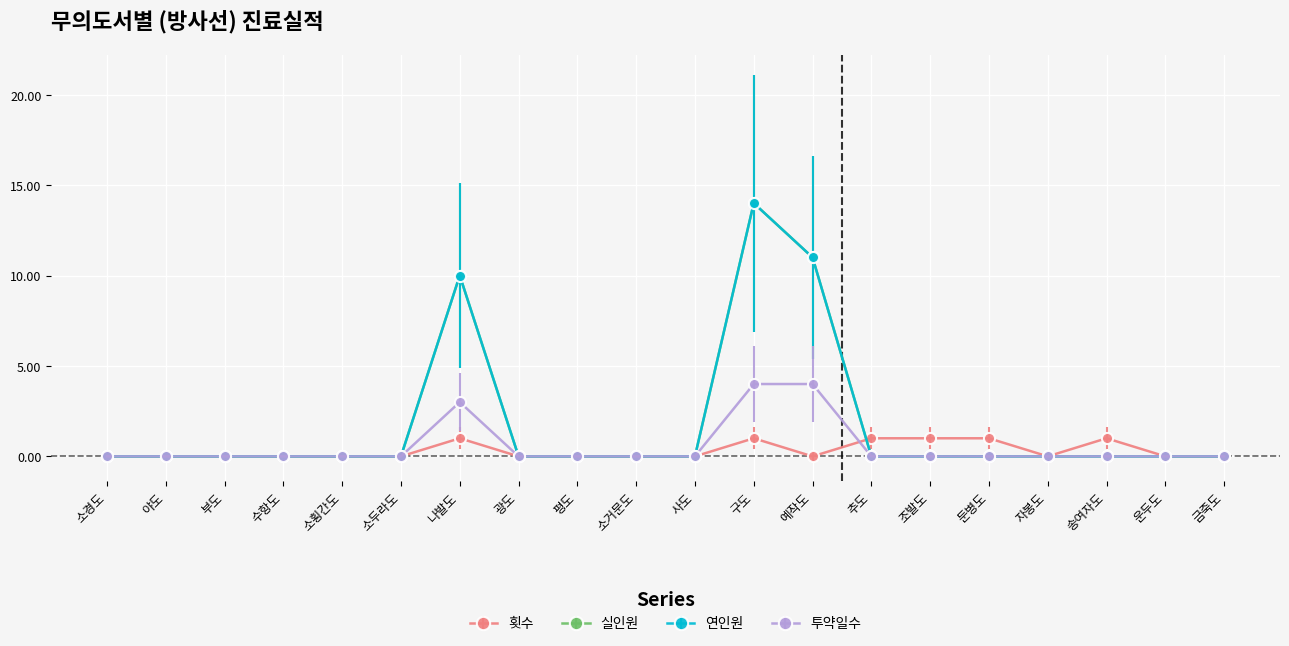

Rank the categories by 실인원 value from highest to lowest.

구도, 예작도, 나발도, 소경도, 야도, 부도, 수항도, 소횡간도, 소두라도, 광도, 평도, 소거문도, 사도, 추도, 조발도, 둔병도, 자봉도, 송여자도, 운두도, 금죽도